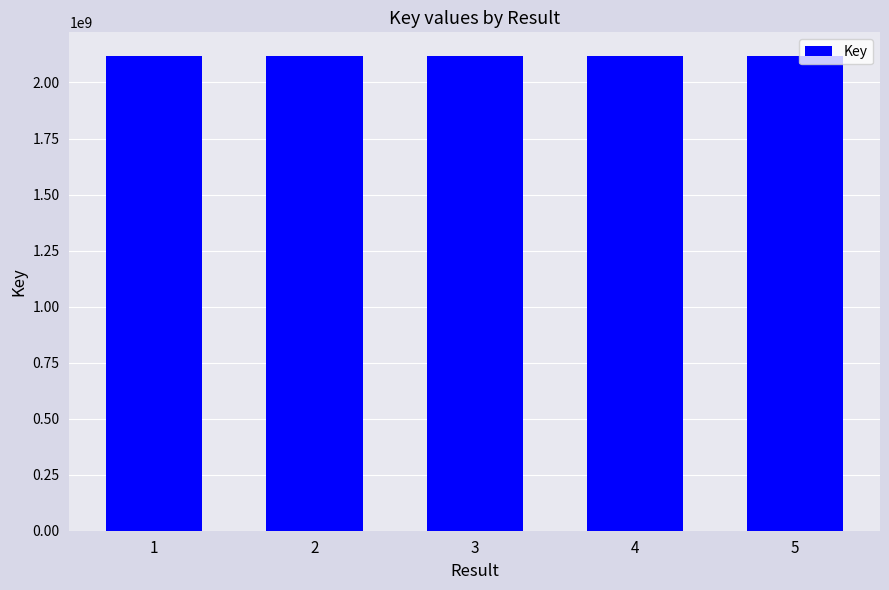

What is the greatest value displayed?

2117902860